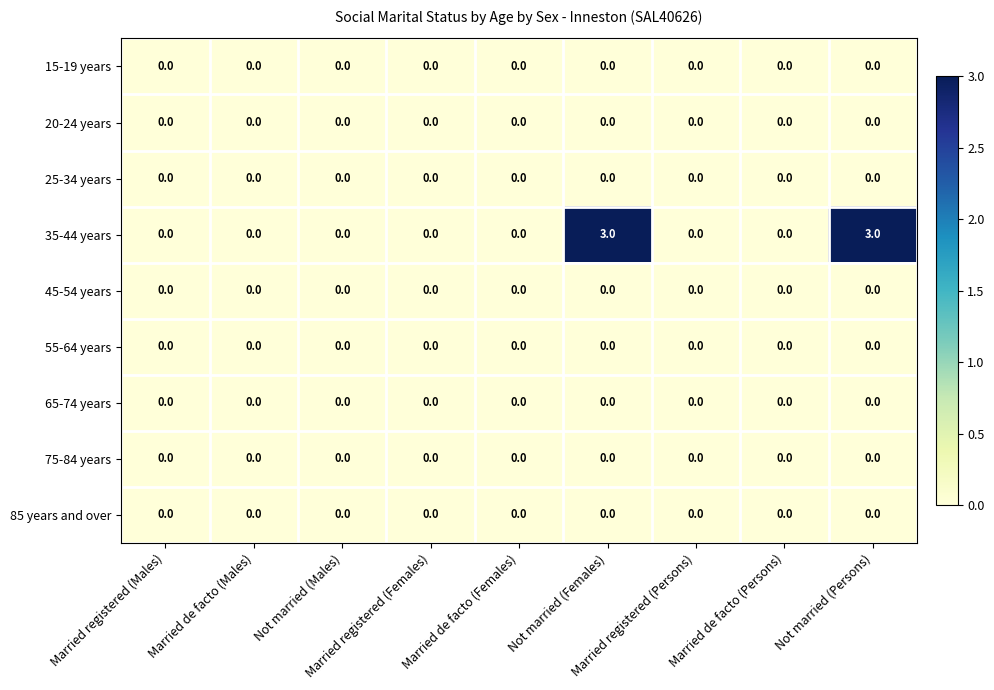

What is the sum of all 35-44 years values?

6